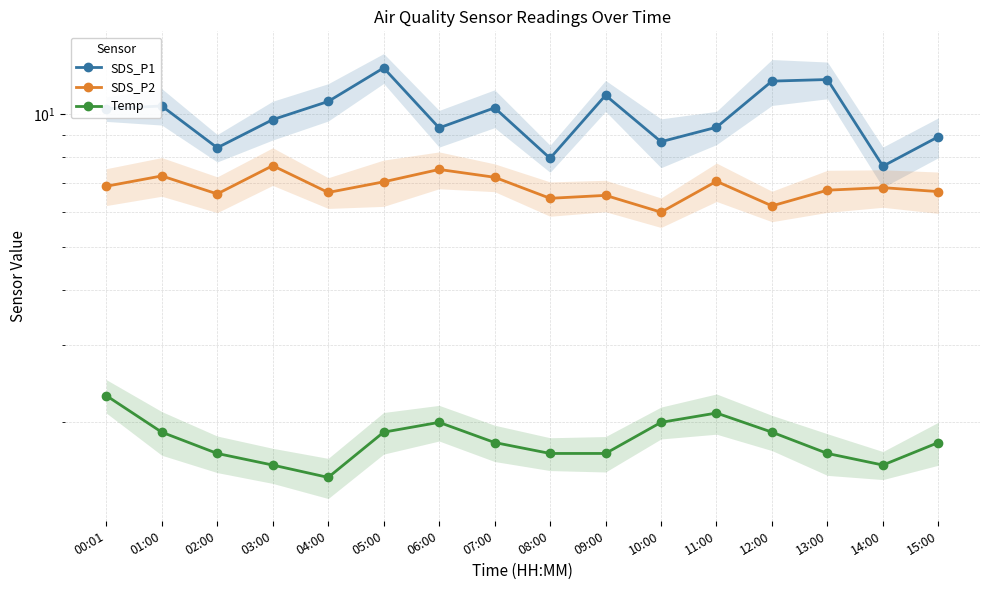

At which label does SDS_P2 reach its minimum?

10:00